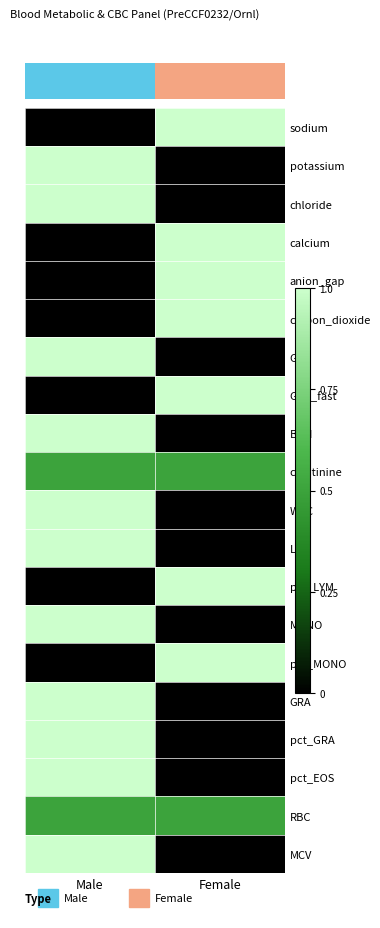

List the series in order of their peak value, lowest first.

creatinine, RBC, sodium, potassium, chloride, calcium, anion_gap, carbon_dioxide, GLU, GLU_fast, BUN, WBC, LYM, pct_LYM, MONO, pct_MONO, GRA, pct_GRA, pct_EOS, MCV